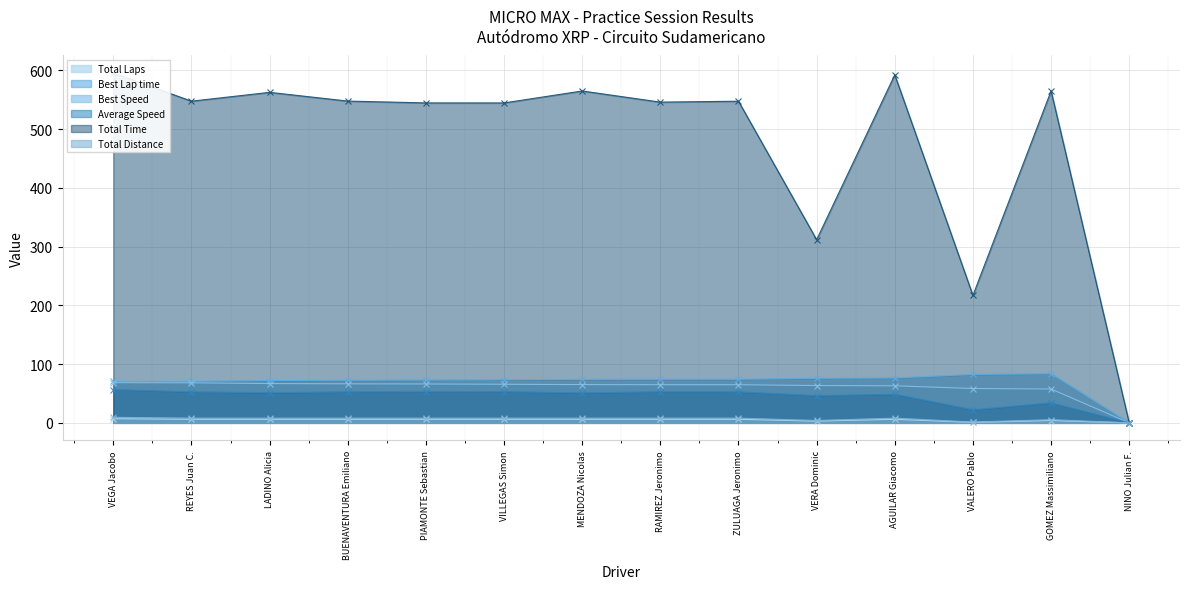

Does the chart display data point markers on the line(s)?

Yes